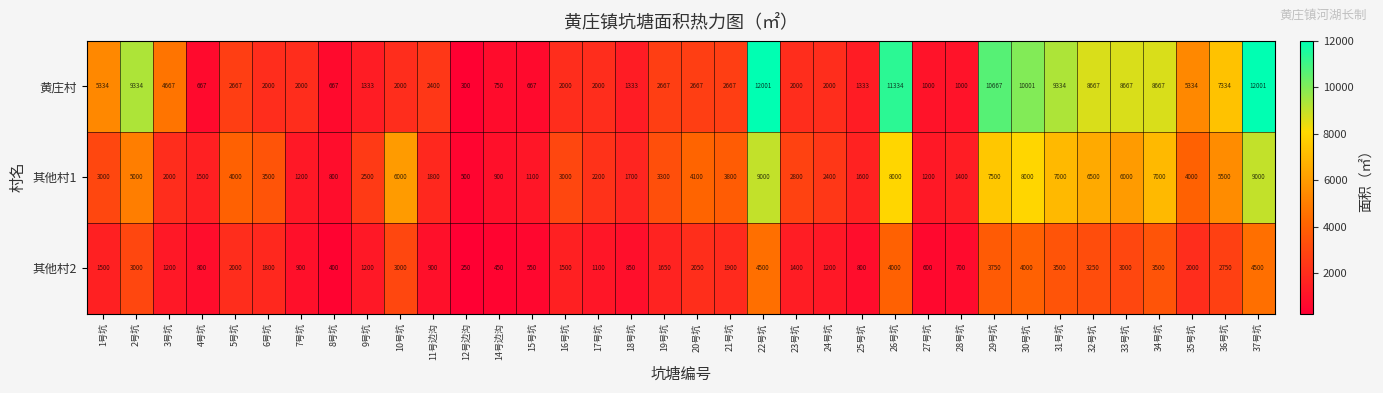

What is the highest value of the 其他村1 series?

9000